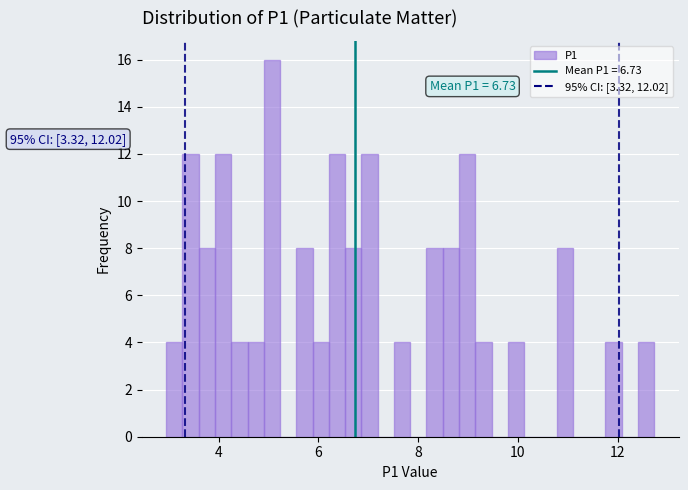

Around what value on the x-axis is the tallest bar? Give the approximate position of its centre, as read against the axis.

5.0